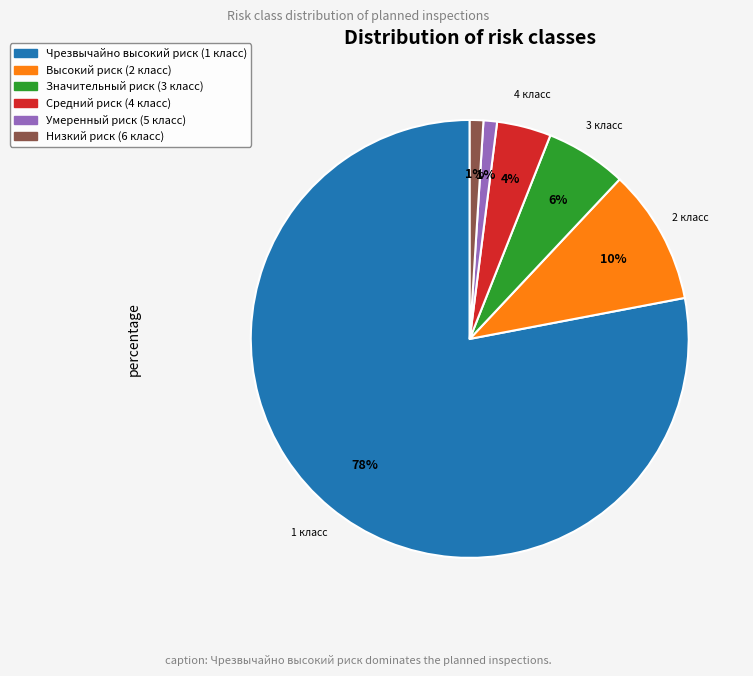

What is the ratio of the value at Чрезвычайно высокий риск (1 класс) to the value at Низкий риск (6 класс)?

78.0